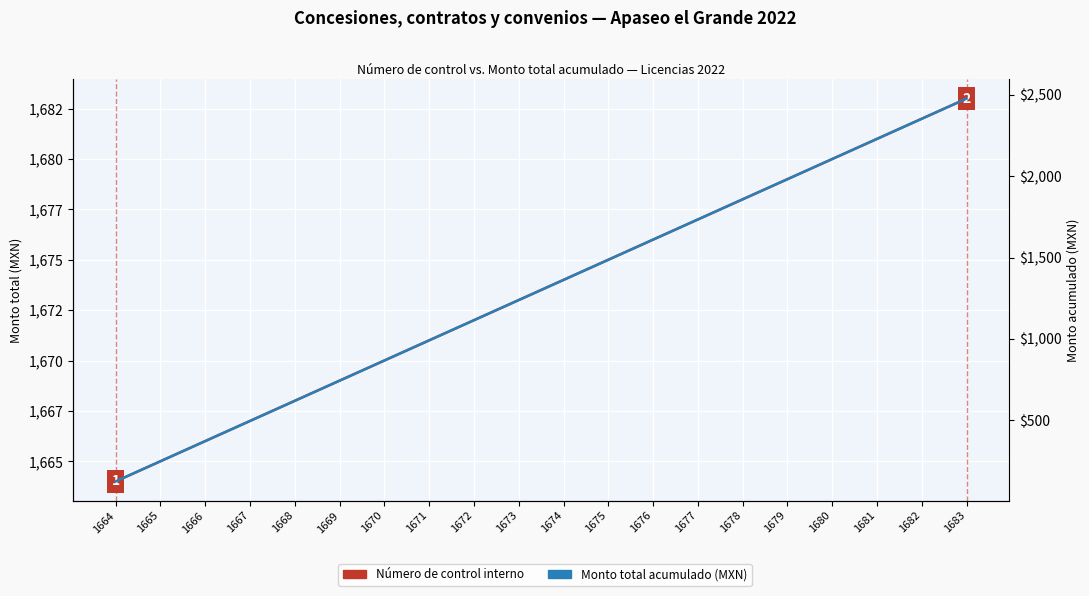

What is the approximate value of Monto total acumulado (MXN) at 1680?

2105.8